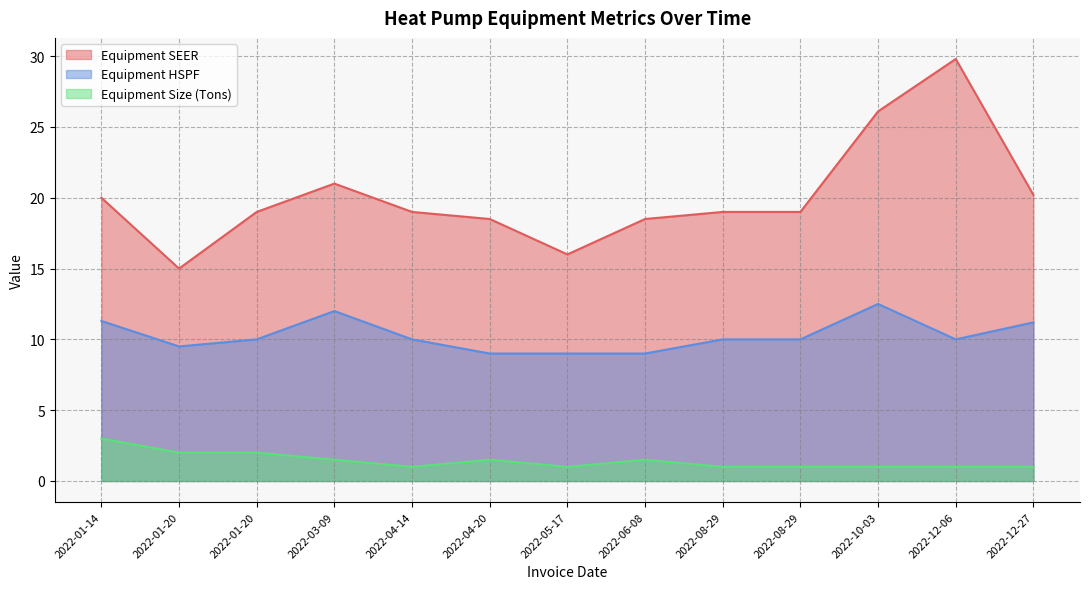

In Equipment Size (Tons), how many points are higher than both neighbors (excluding endpoints)?

2